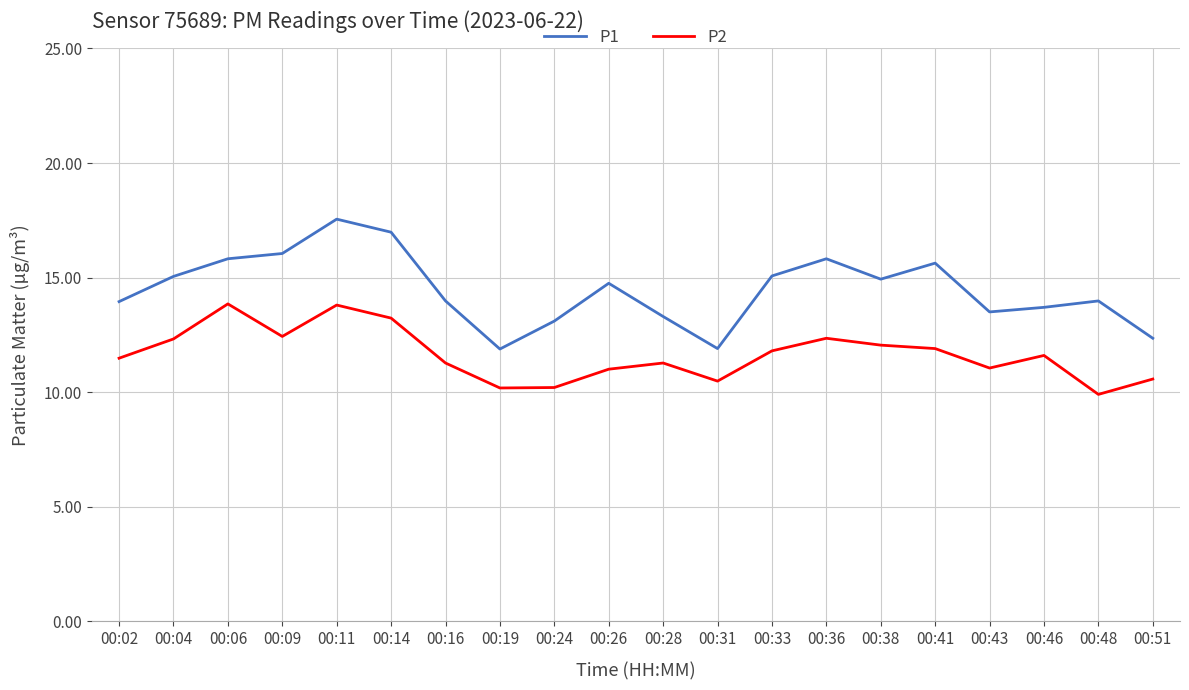

What is the spread (max minus min) of values at 00:19?

1.7